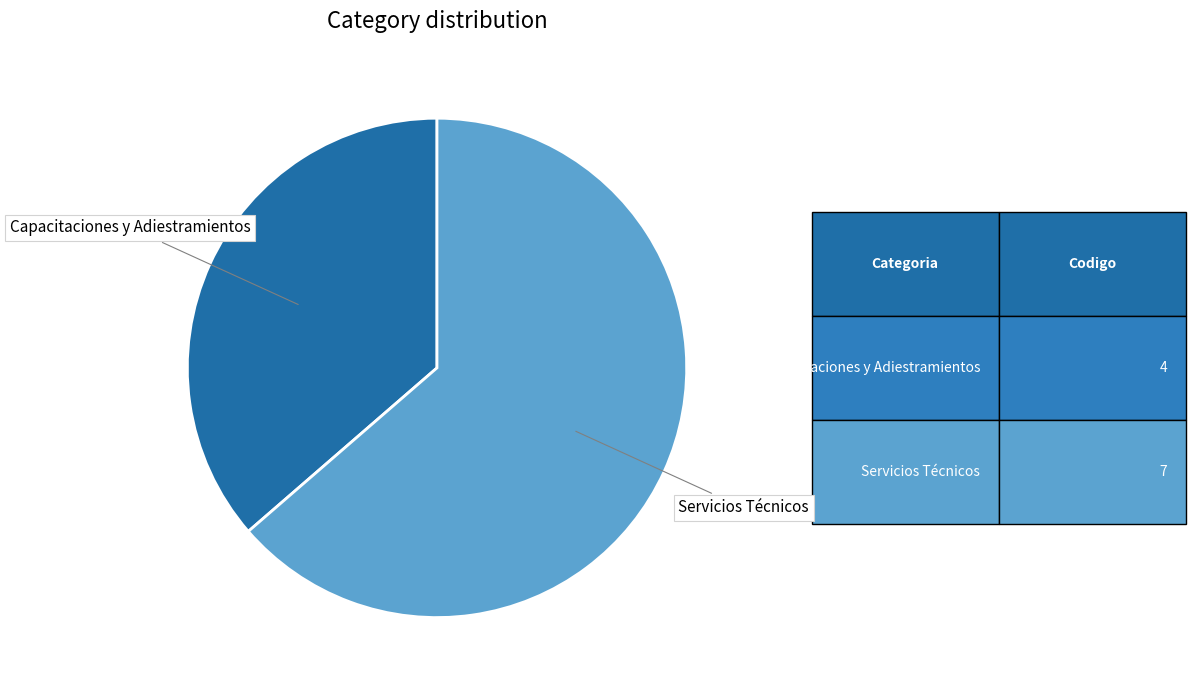

Does any single category account for the majority?

Yes